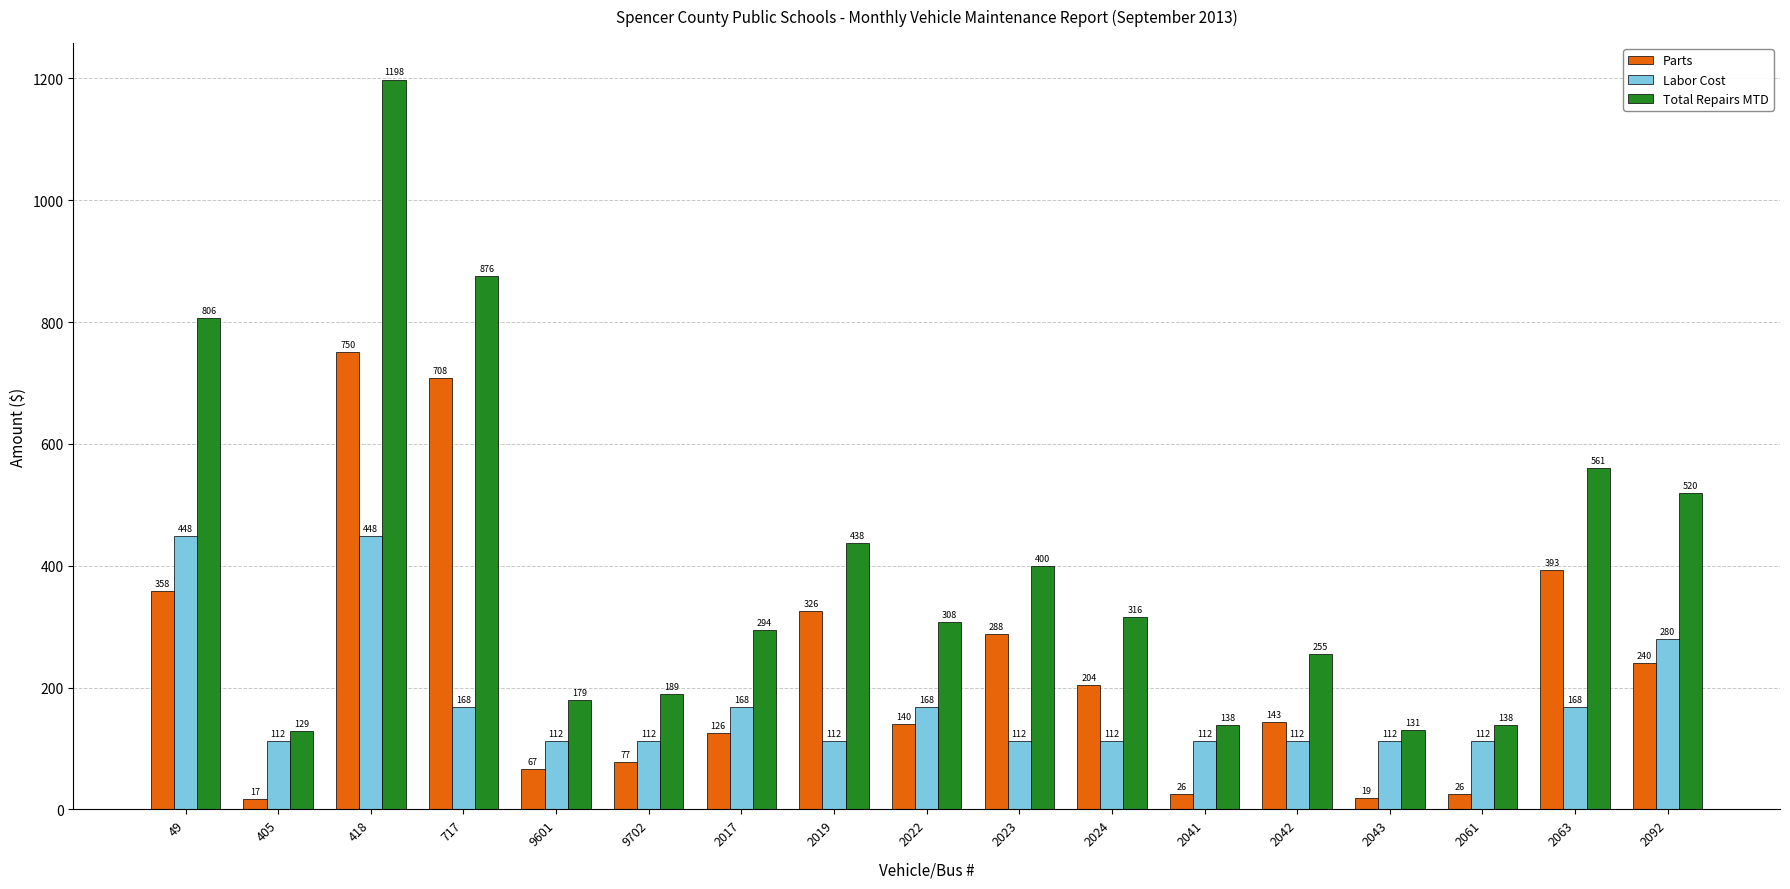

Which series changed the most between 2022 and 2092?

Total Repairs MTD